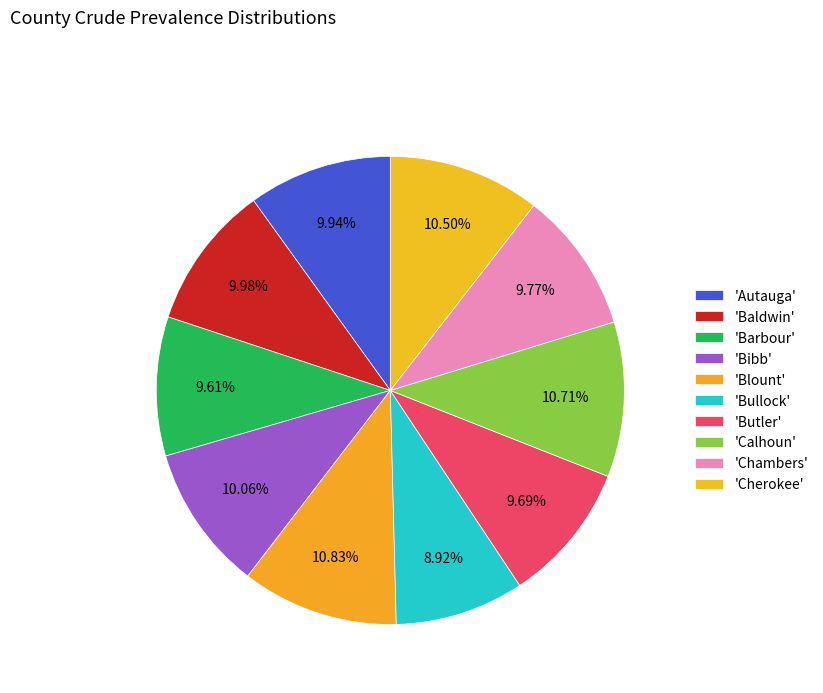

How many segments does this pie chart have?

10